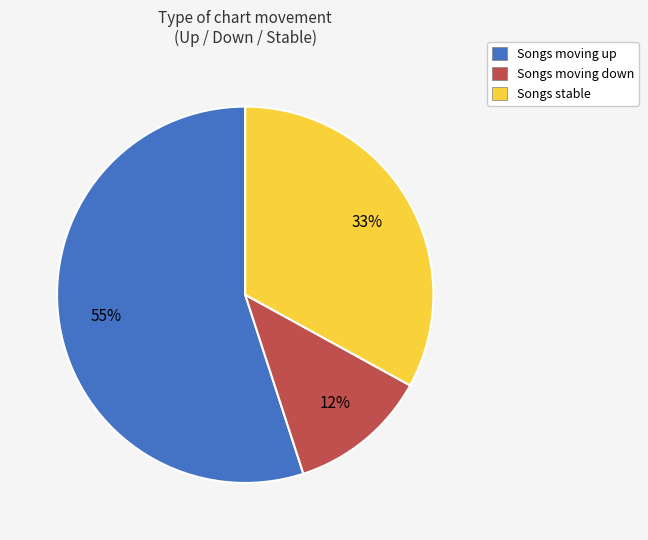

How many segments does this pie chart have?

3